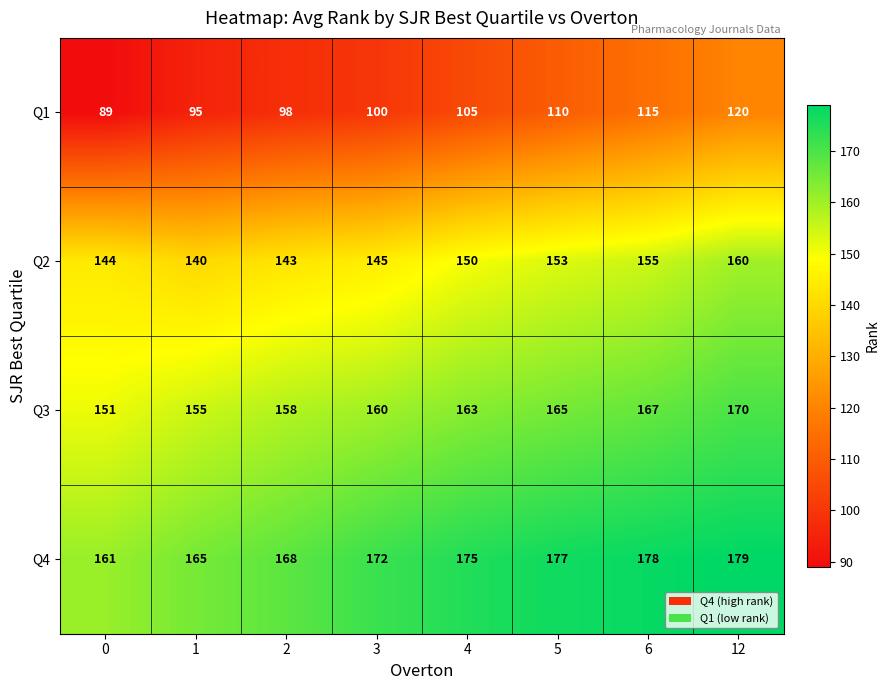

Which series has the largest total across all categories?

Q4